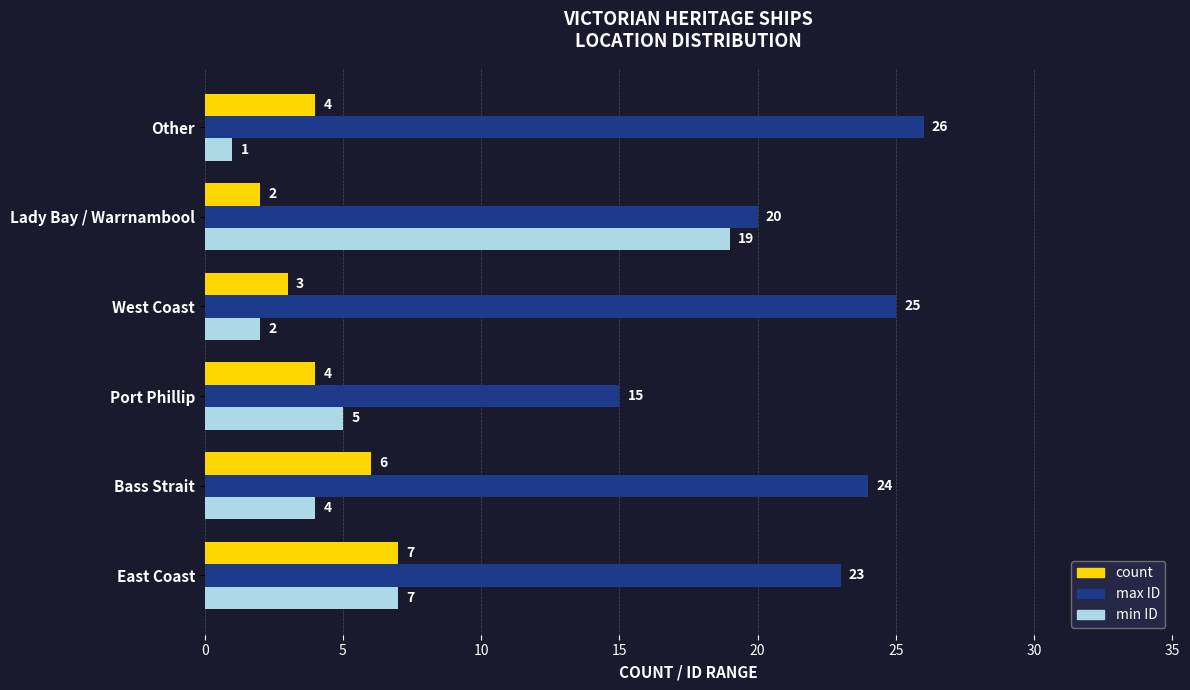

Which series has the largest range (max minus min)?

min ID